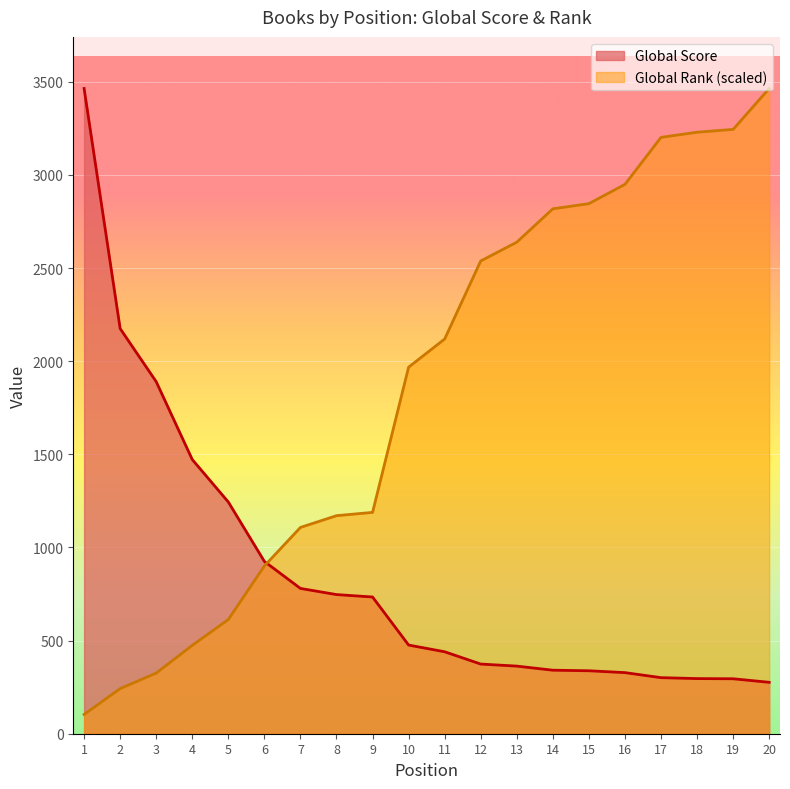

Which category has the lowest value across all series?

1